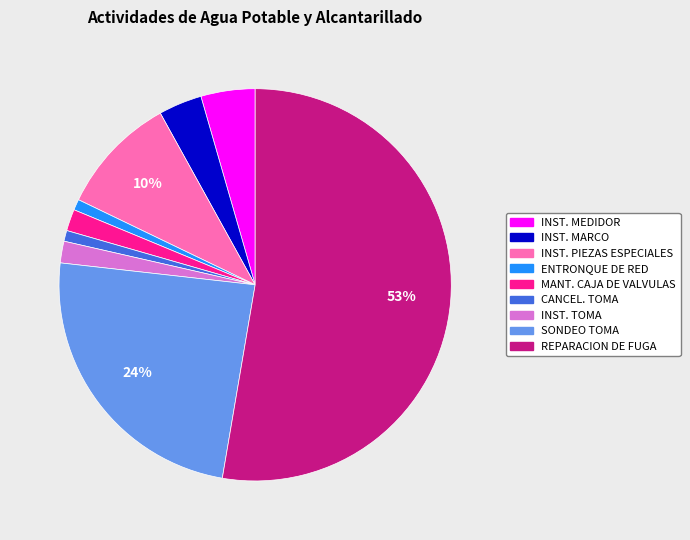

Is there a majority slice in this chart?

Yes